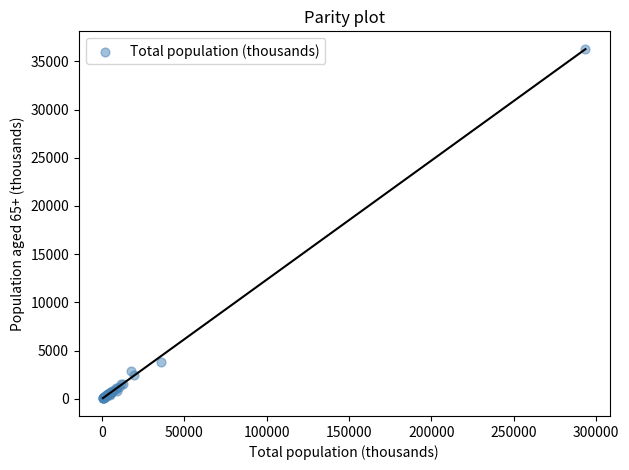

What Y value in the scatter plot is closest to 18168?

3823